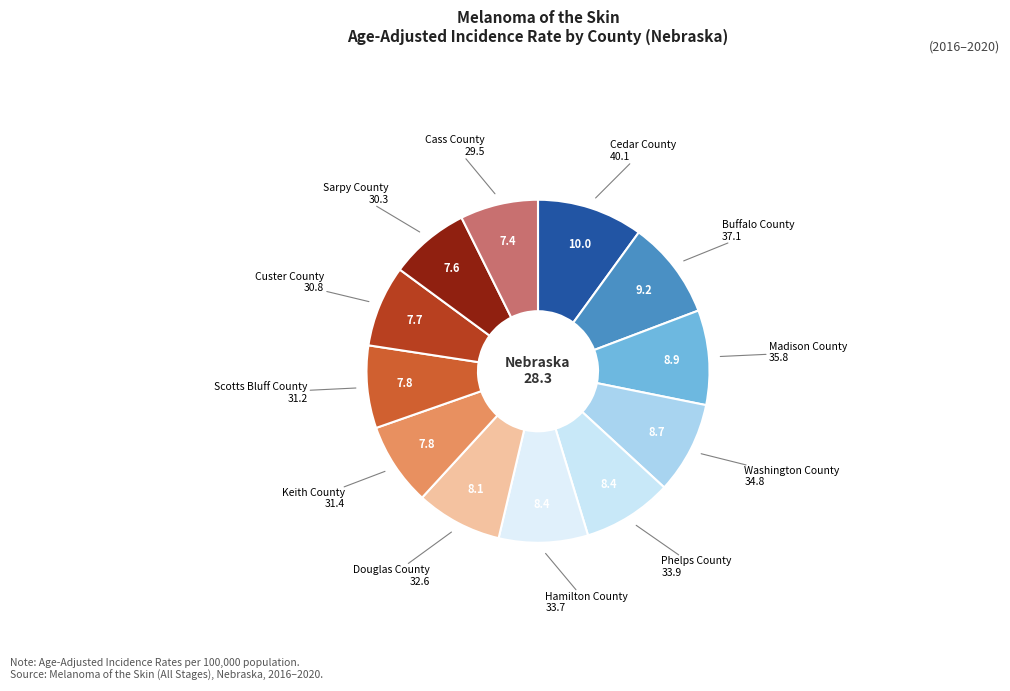

How many slices are in this pie chart?

12